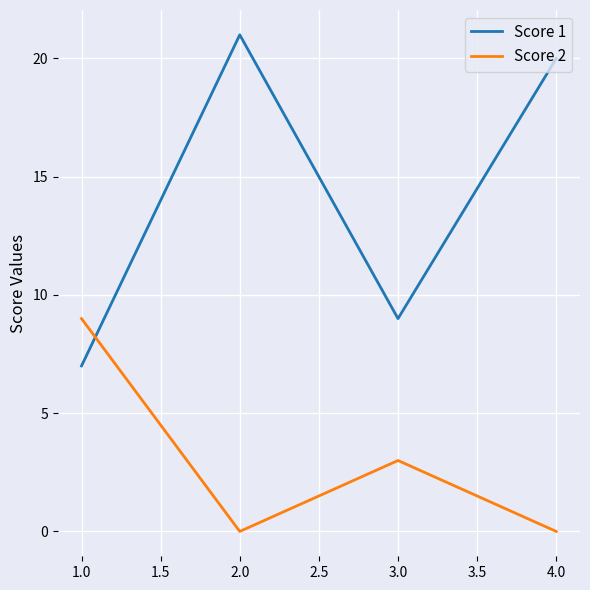

What position from the left is 1.0?

1